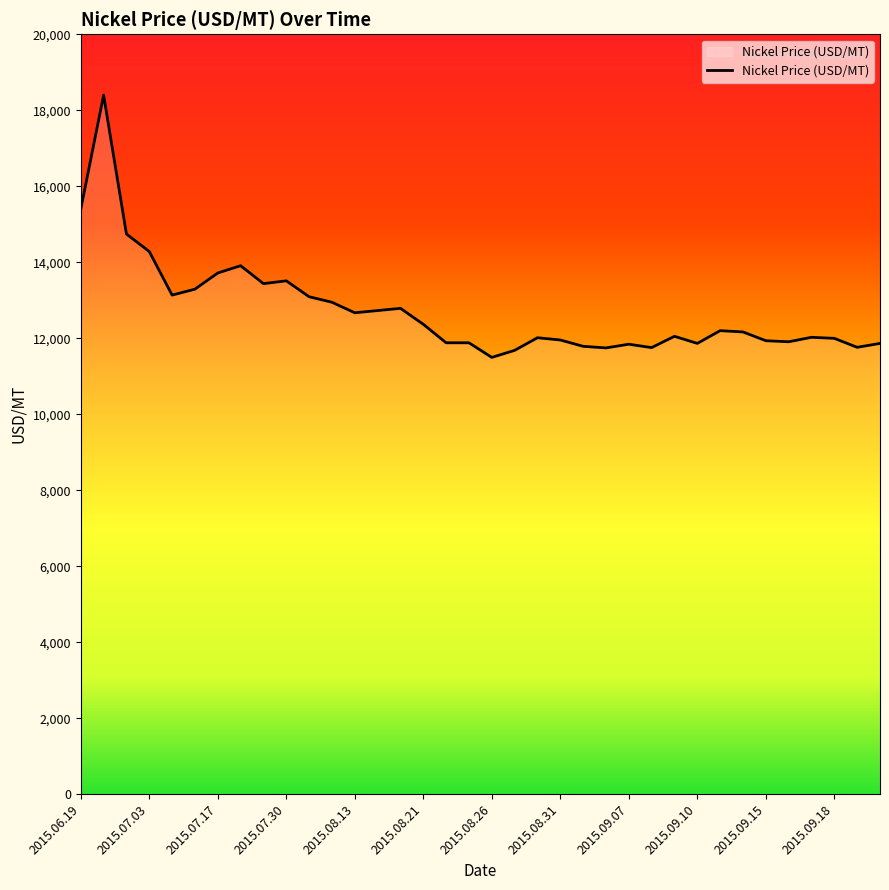

What is the minimum value shown in the chart?

11495.5